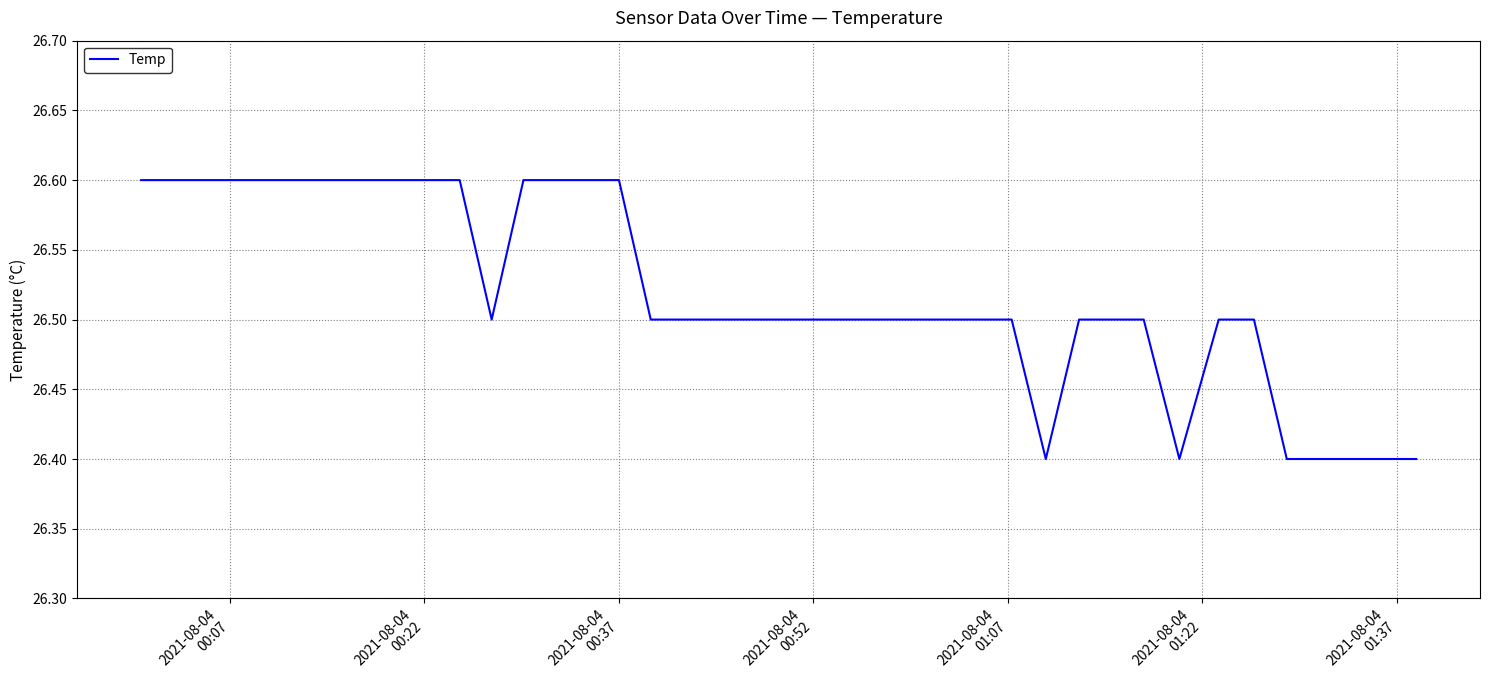

What is the minimum value shown in the chart?

26.4